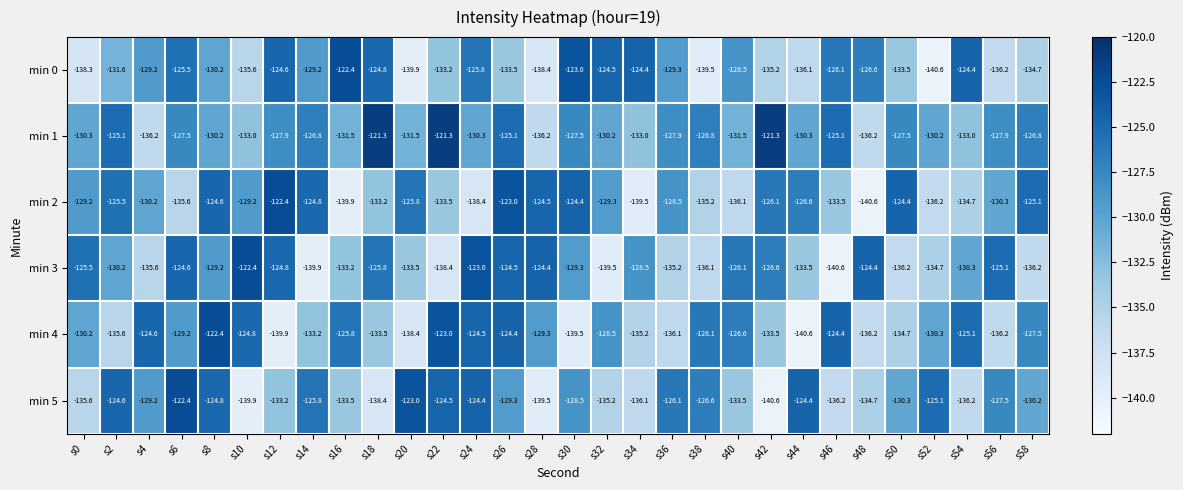

Which series changed the most between s50 and s52?

min 2